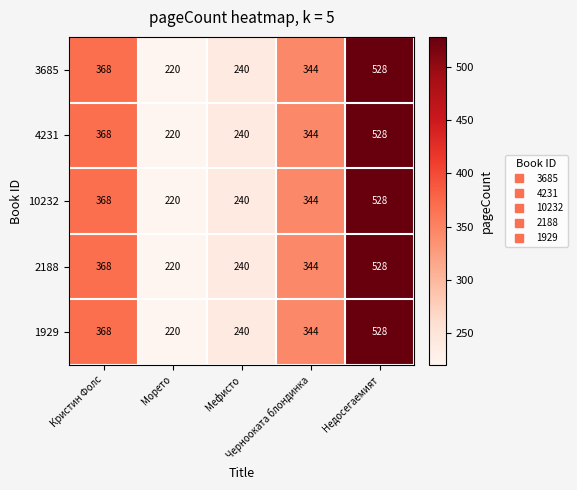

What is the sum of all 3685 values?

1700